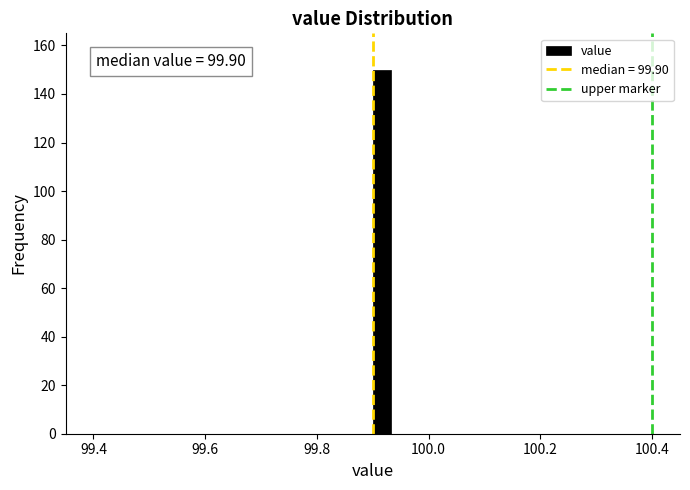

Around what value on the x-axis is the tallest bar? Give the approximate position of its centre, as read against the axis.

99.92